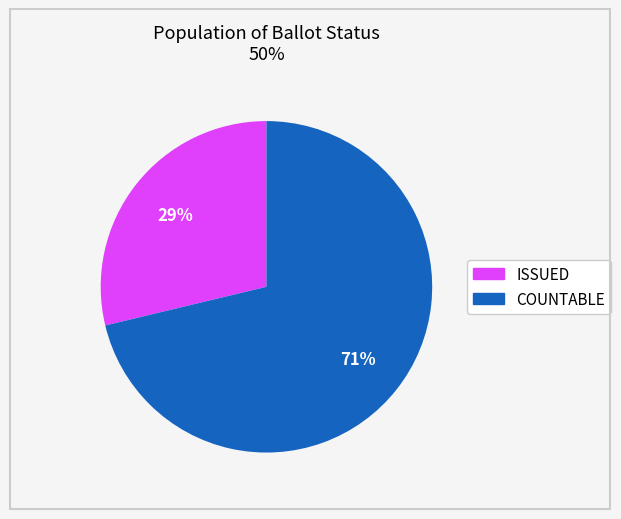

How many slices are in this pie chart?

2